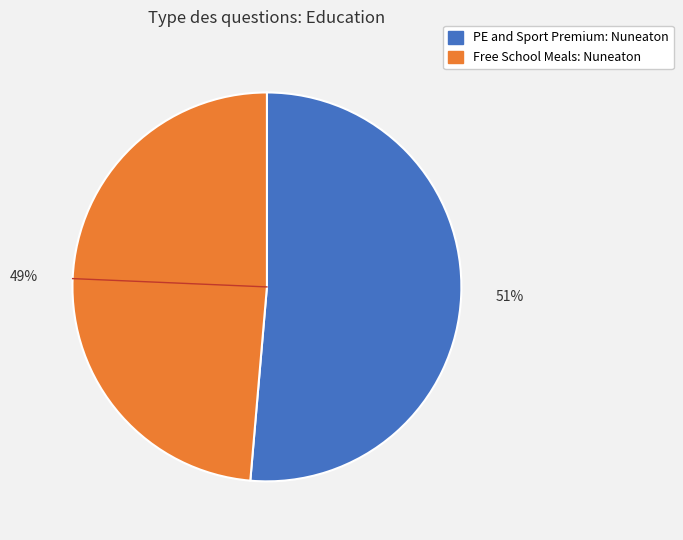

The Free School Meals: Nuneaton slice represents 49% of the pie. True or false?

True